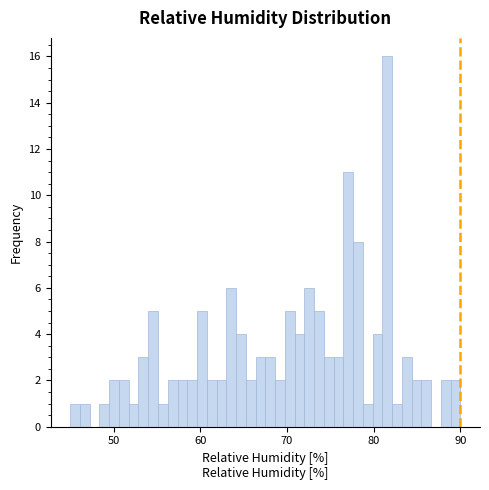

Read against the x-axis, roughly where is the centre of the tallest bar?

82